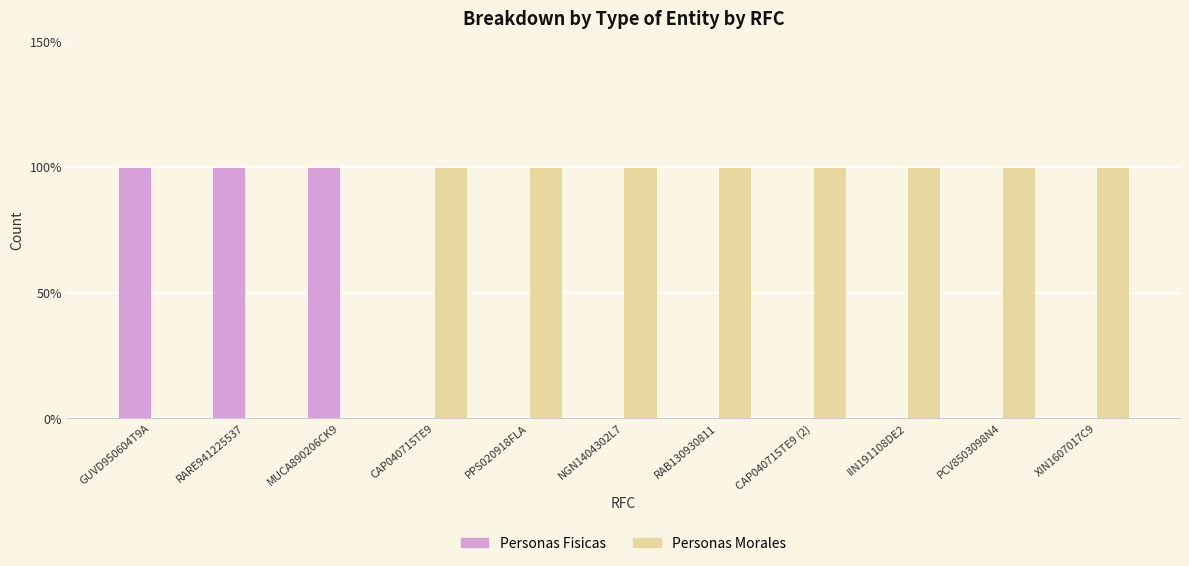

Are the bars horizontal?

No